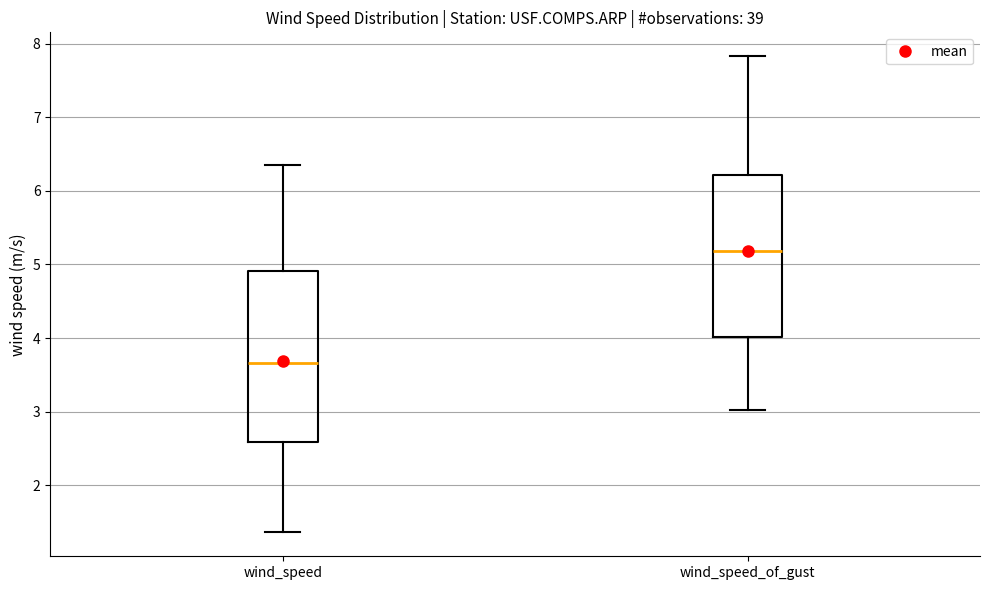

Where is the lower edge of the box for wind_speed on the y-axis? The values are not printed on the chart, so give them approximately, as read against the axis.

2.6